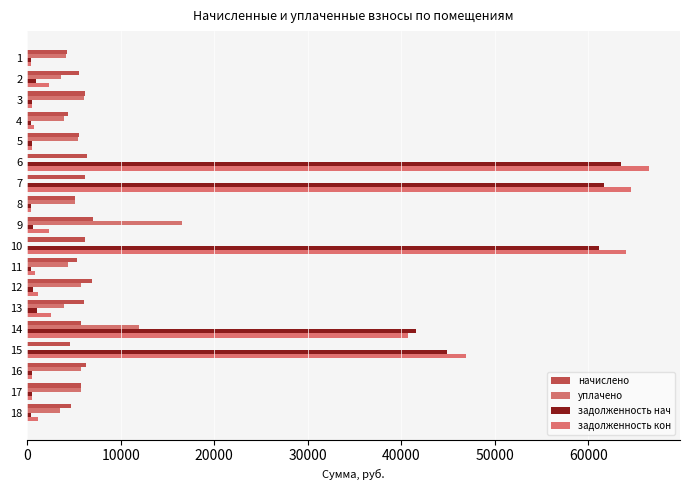

At which category is the sum across all series the highest?

6